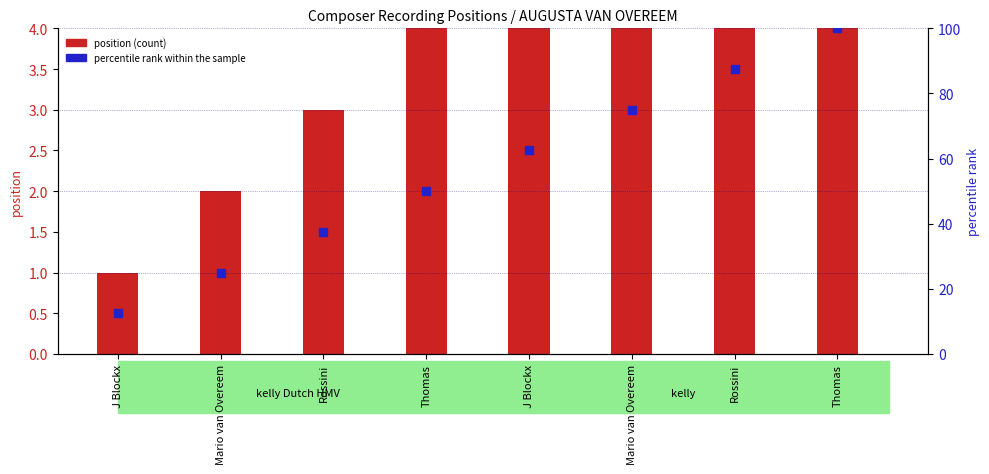

What are all the series names shown in the legend?

position, percentile rank within the sample